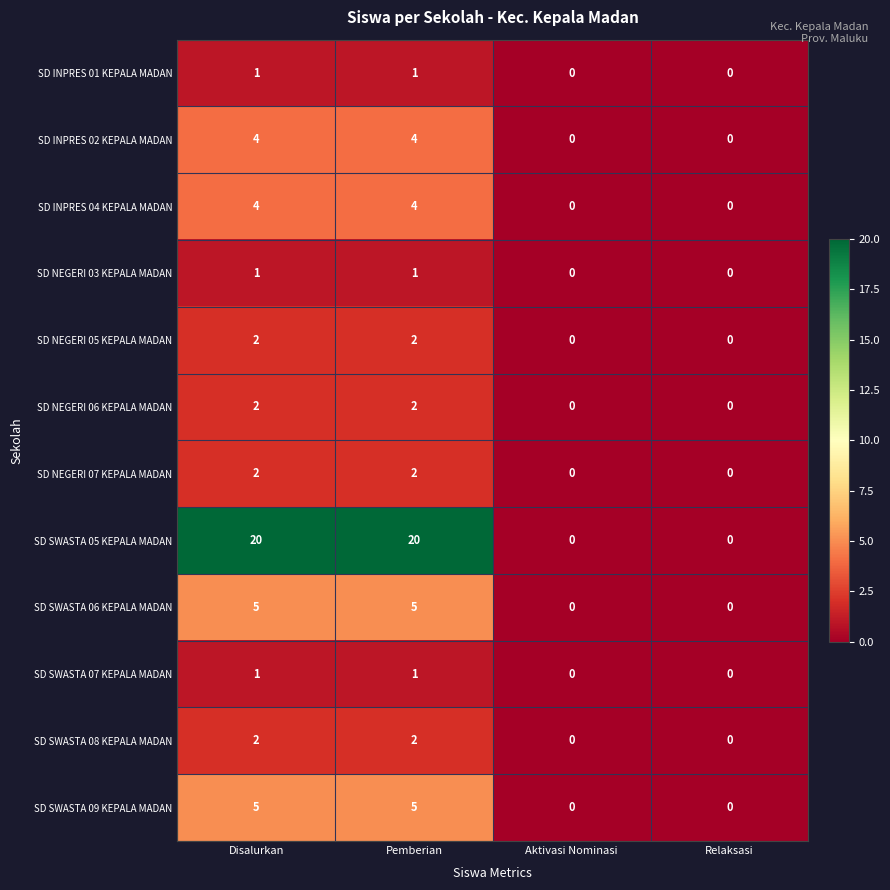

Is it true that SD NEGERI 07 KEPALA MADAN equals 0 at Pemberian?

False